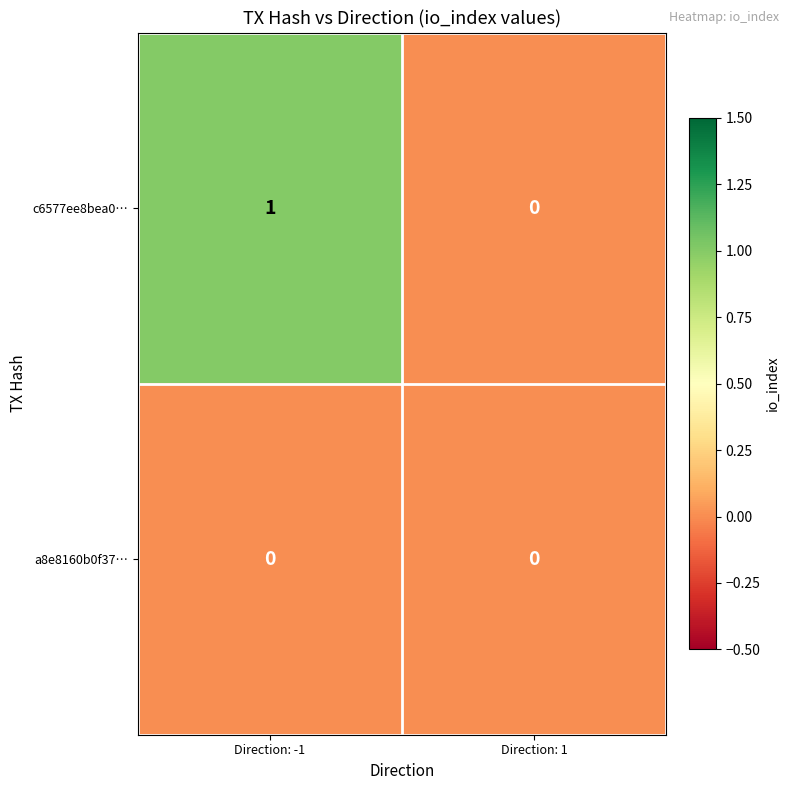

Which series has the widest spread of values?

c6577ee8bea0…